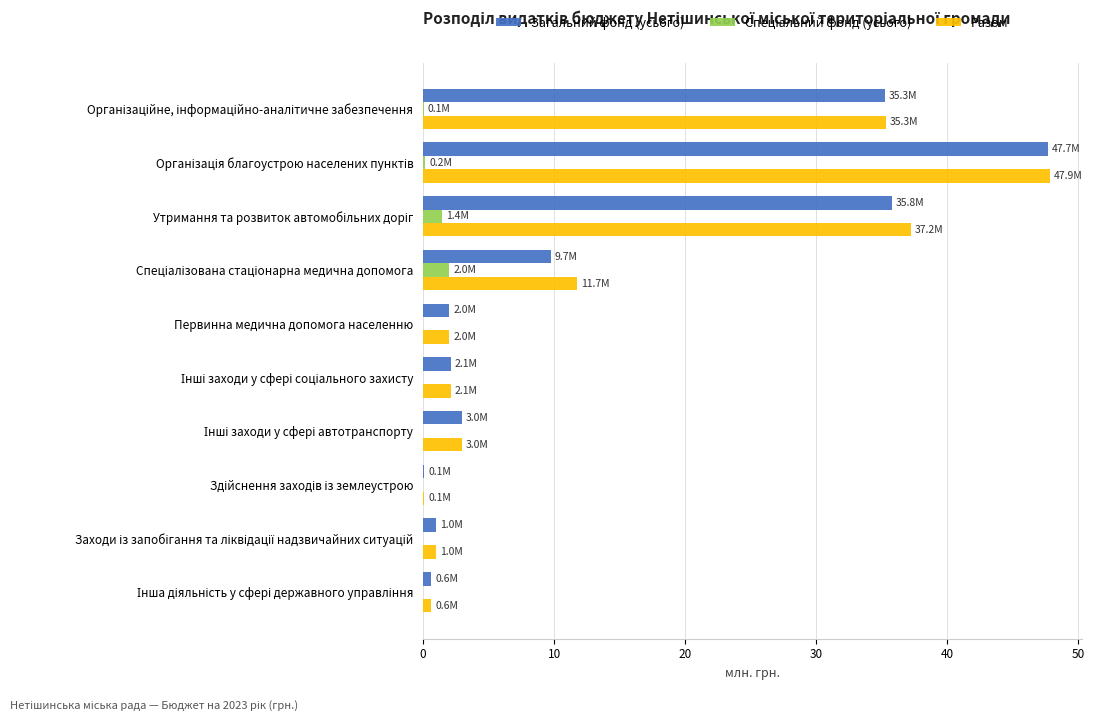

What is the total value across all series at Первинна медична допомога населенню?

4.0